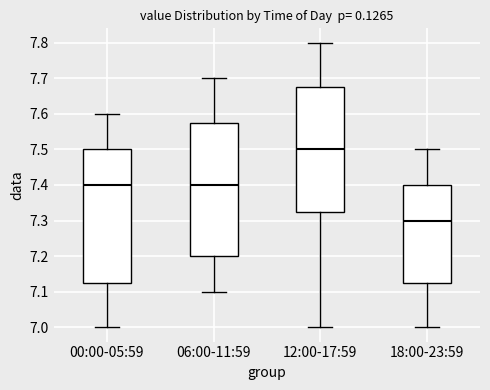

Where is the lower edge of the box for 06:00-11:59 on the y-axis? The values are not printed on the chart, so give them approximately, as read against the axis.

7.20